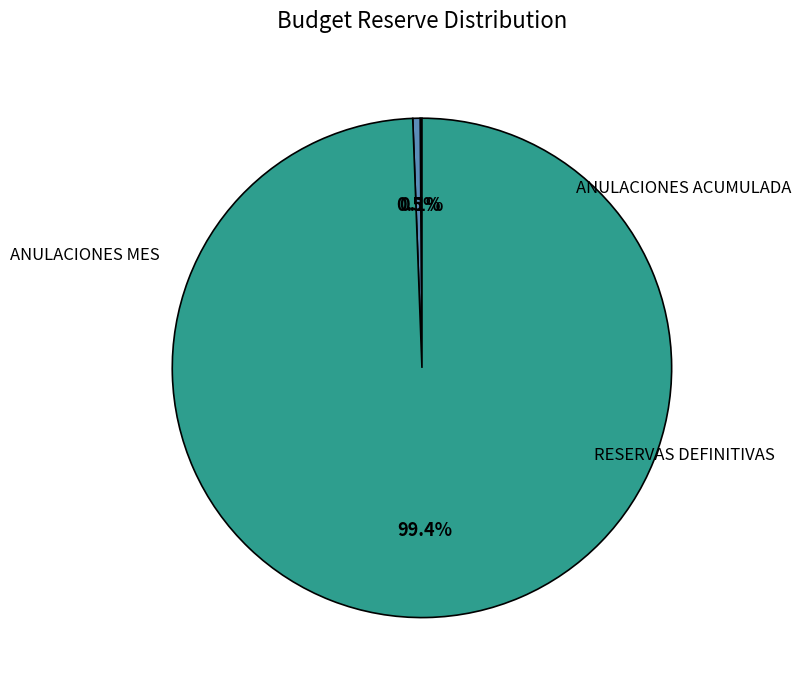

How many segments does this pie chart have?

3